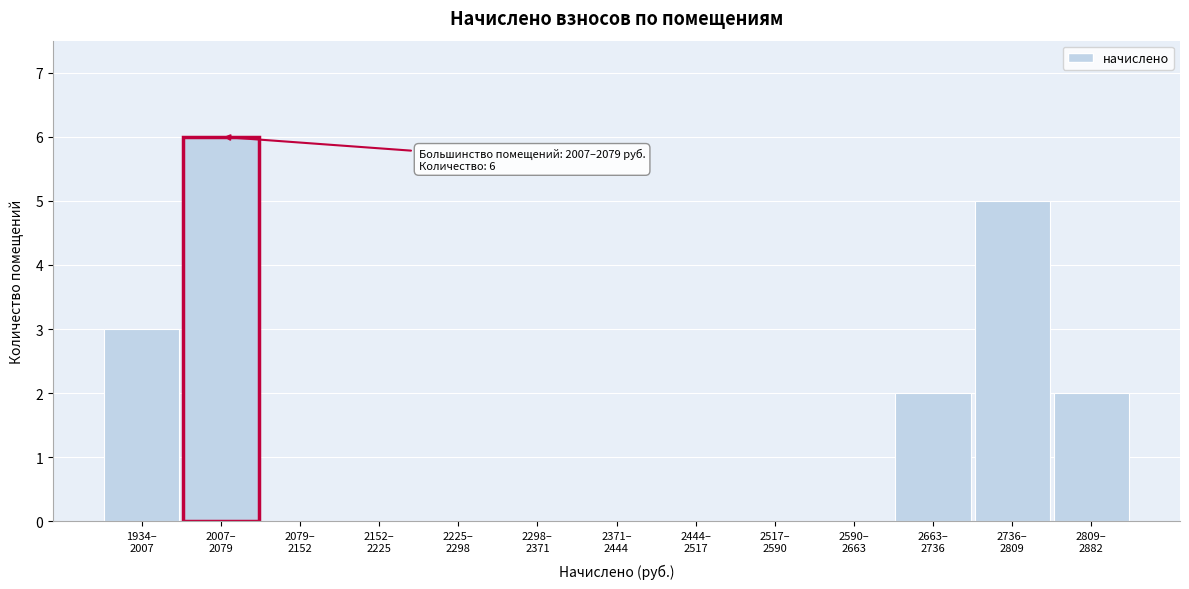

What is the maximum value shown in the chart?

6